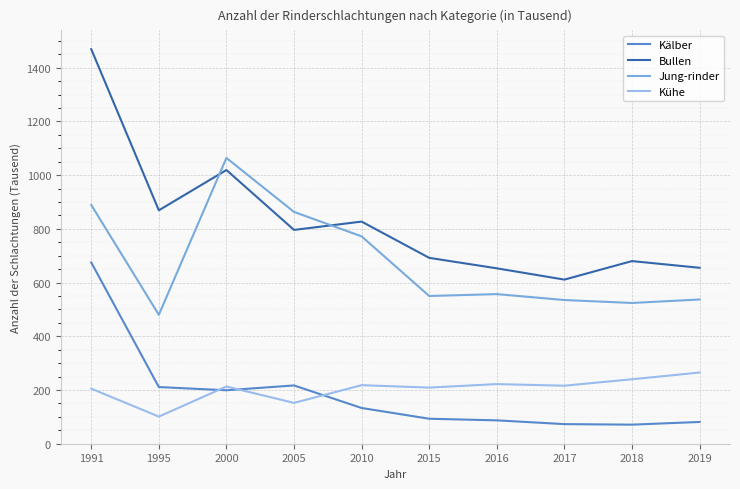

Rank the series at 2015 from lowest to highest value.

Kälber, Kühe, Jung-rinder, Bullen